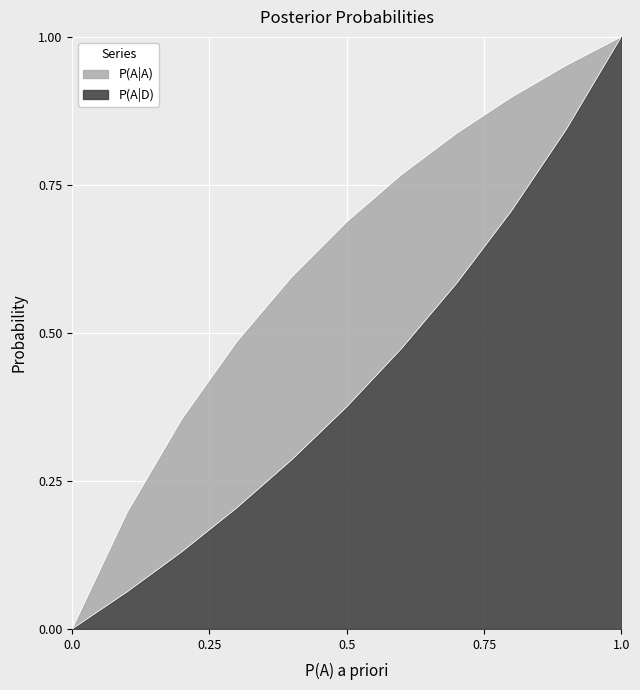

The value of P(A|D) at 0.0 is 0.1. True or false?

False